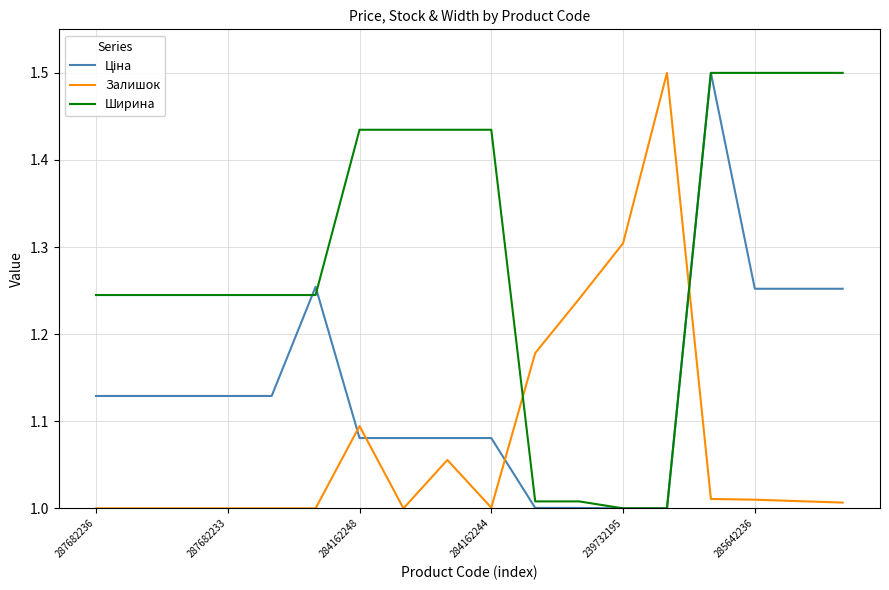

True or false: Залишок has more than 1 points higher than both neighbors.

True